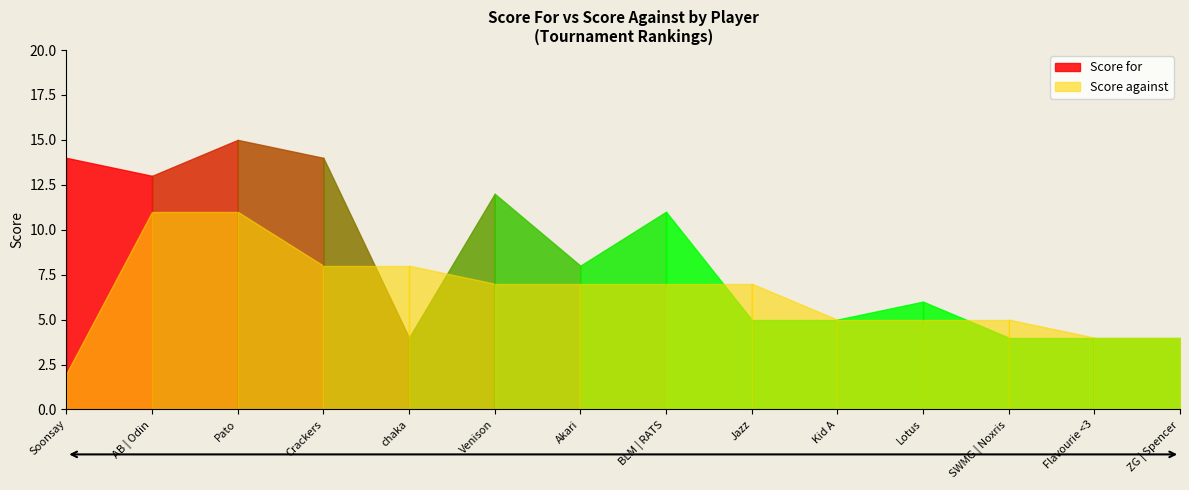

Between Crackers and Venison, which series saw the biggest shift?

Score for